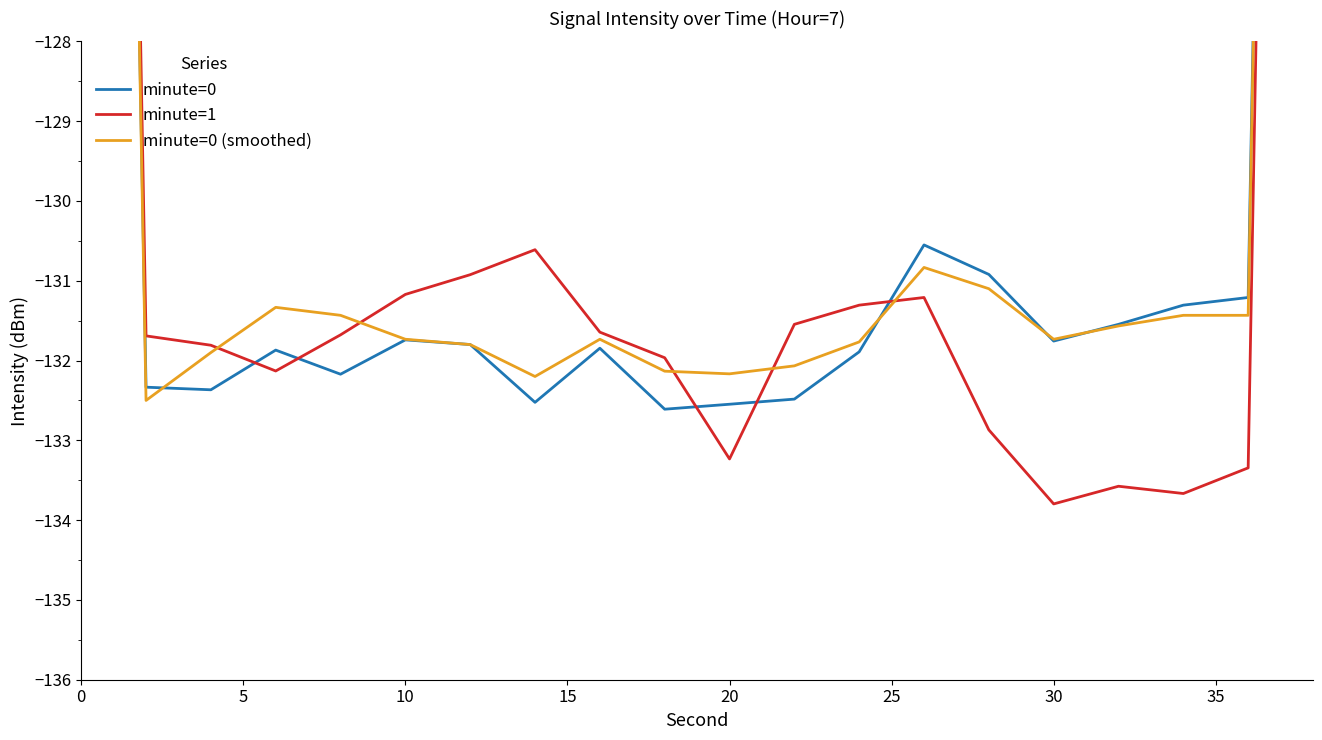

How many lines are shown in the chart?

3